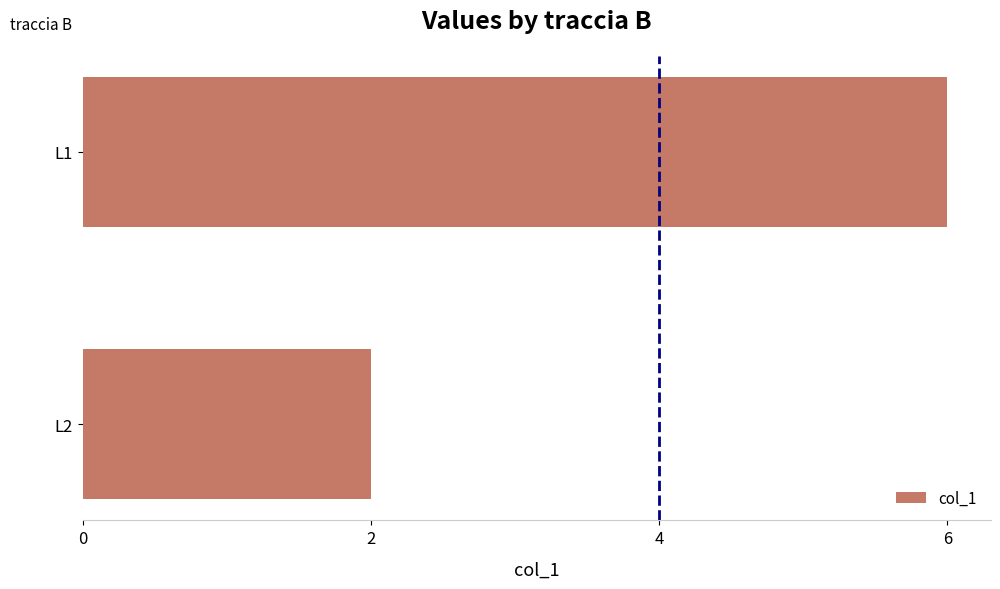

What is the difference between the maximum and minimum values?

4